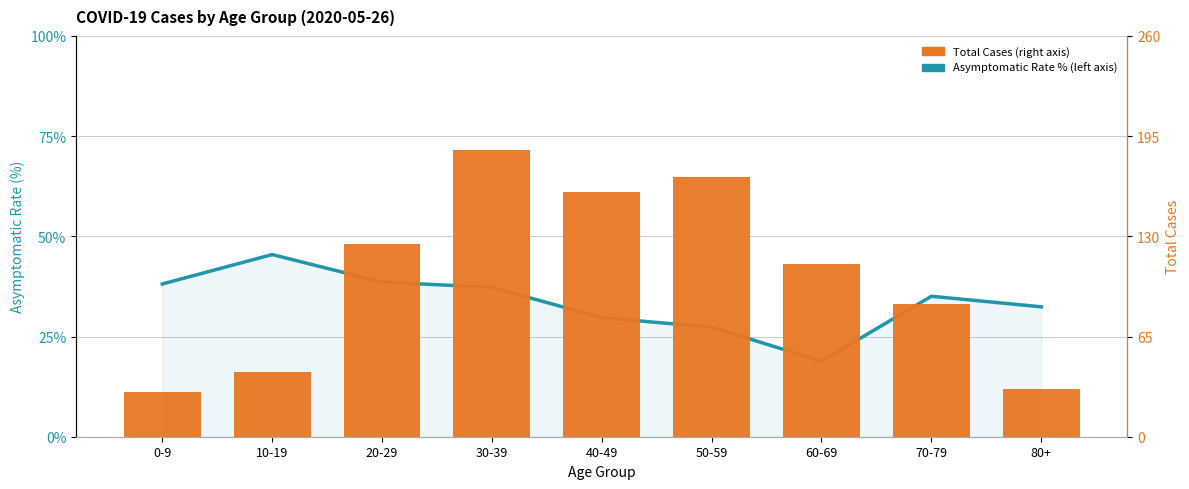

Which series has the widest spread of values?

Total Cases (right axis)